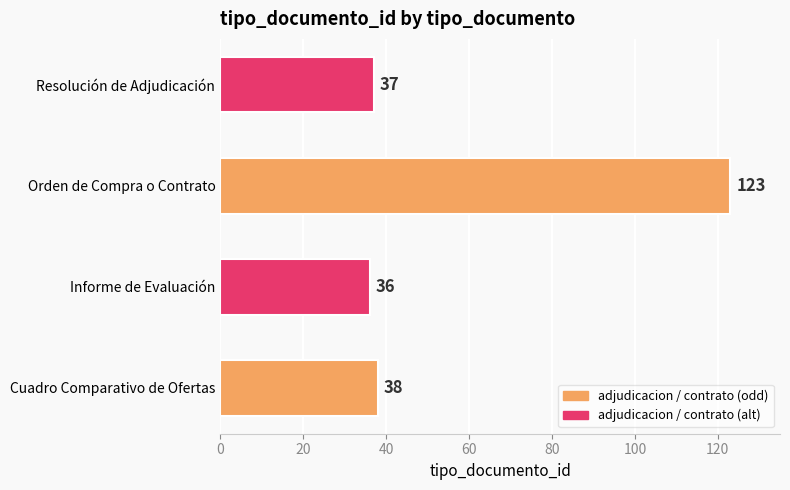

How many distinct data groups are displayed?

1